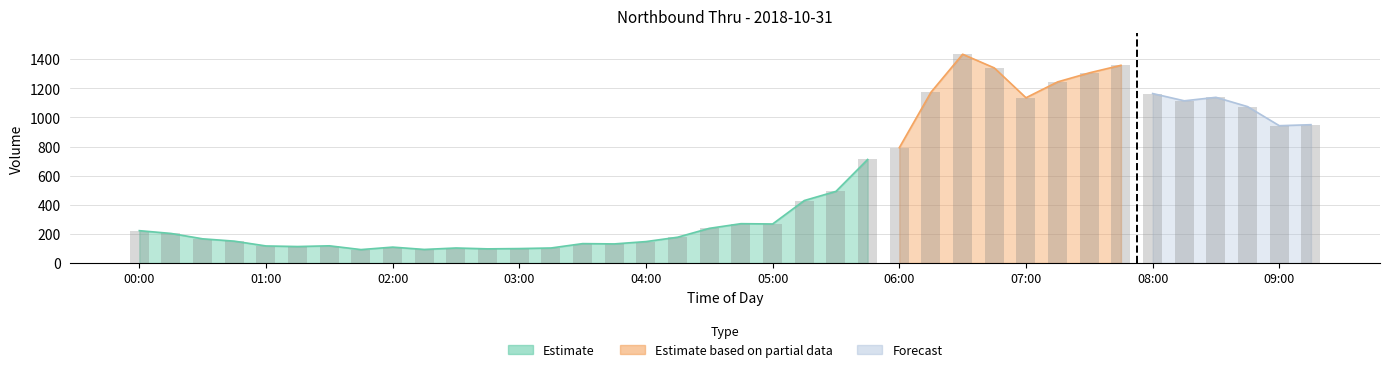

What is the value of the 10th bar from the left?

93